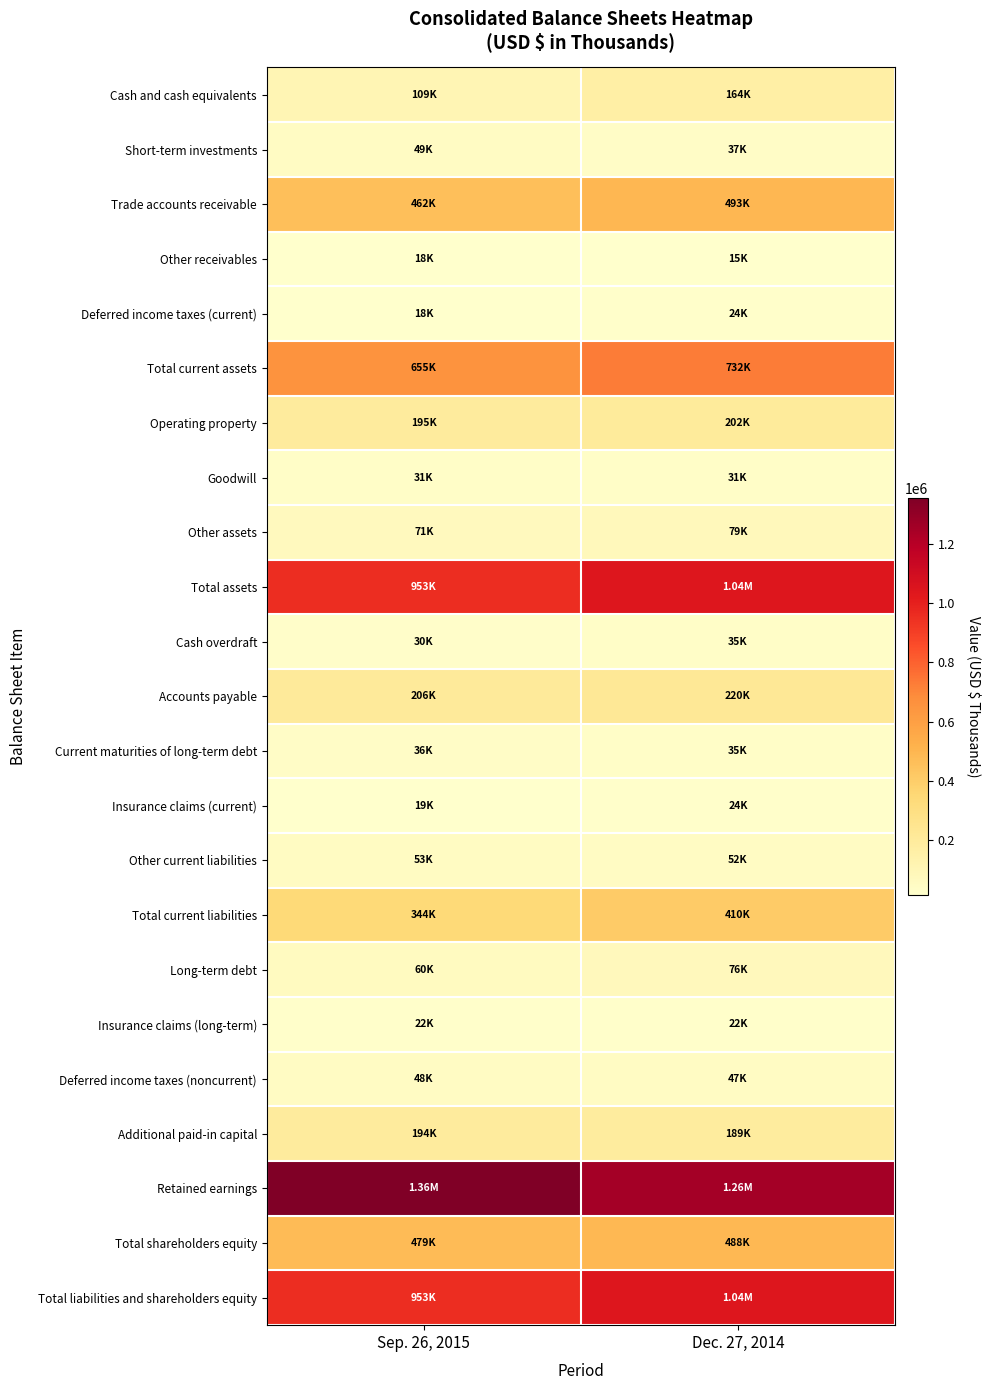

Reading left to right, transcribe all the data shown in this chart.

Cash and cash equivalents: Sep. 26, 2015=108899	Dec. 27, 2014=163944
Short-term investments: Sep. 26, 2015=48955	Dec. 27, 2014=37007
Trade accounts receivable: Sep. 26, 2015=462163	Dec. 27, 2014=492642
Other receivables: Sep. 26, 2015=17682	Dec. 27, 2014=15132
Deferred income taxes (current): Sep. 26, 2015=17558	Dec. 27, 2014=23603
Total current assets: Sep. 26, 2015=655257	Dec. 27, 2014=732328
Operating property: Sep. 26, 2015=195328	Dec. 27, 2014=202203
Goodwill: Sep. 26, 2015=31134	Dec. 27, 2014=31134
Other assets: Sep. 26, 2015=71303	Dec. 27, 2014=78547
Total assets: Sep. 26, 2015=953022	Dec. 27, 2014=1044212
Cash overdraft: Sep. 26, 2015=29666	Dec. 27, 2014=34629
Accounts payable: Sep. 26, 2015=205514	Dec. 27, 2014=220077
Current maturities of long-term debt: Sep. 26, 2015=36259	Dec. 27, 2014=35064
Insurance claims (current): Sep. 26, 2015=19438	Dec. 27, 2014=24233
Other current liabilities: Sep. 26, 2015=53077	Dec. 27, 2014=51654
Total current liabilities: Sep. 26, 2015=343954	Dec. 27, 2014=410451
Long-term debt: Sep. 26, 2015=59959	Dec. 27, 2014=76257
Insurance claims (long-term): Sep. 26, 2015=22432	Dec. 27, 2014=21769
Deferred income taxes (noncurrent): Sep. 26, 2015=47976	Dec. 27, 2014=47474
Additional paid-in capital: Sep. 26, 2015=193502	Dec. 27, 2014=189012
Retained earnings: Sep. 26, 2015=1355535	Dec. 27, 2014=1255374
Total shareholders equity: Sep. 26, 2015=478701	Dec. 27, 2014=488261
Total liabilities and shareholders equity: Sep. 26, 2015=953022	Dec. 27, 2014=1044212